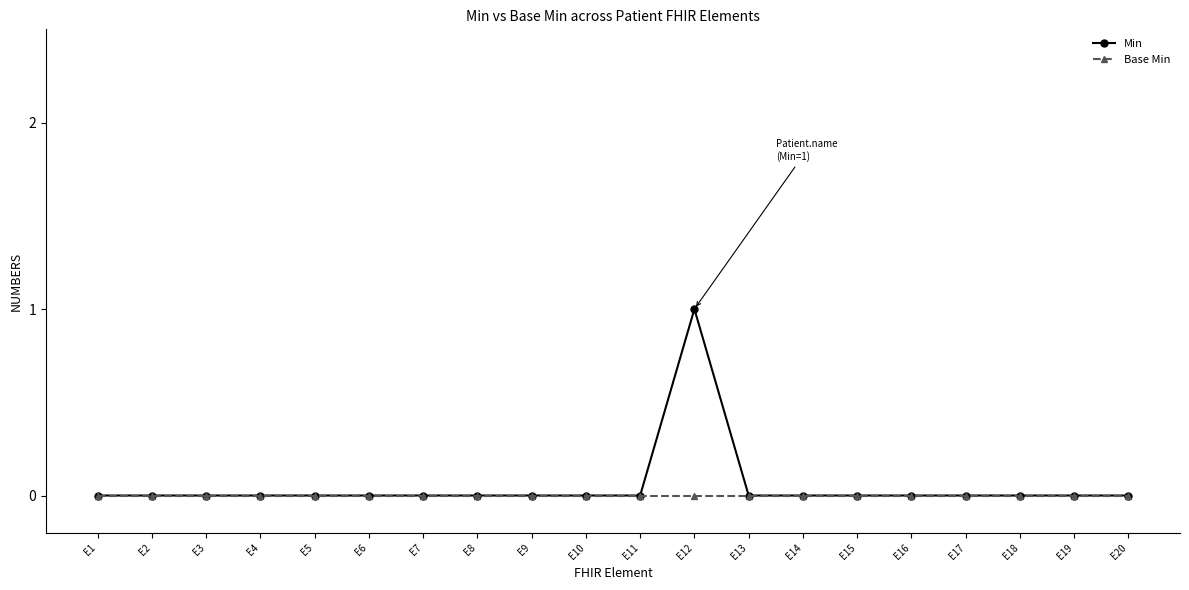

List the series in order of their overall mean, lowest first.

Base Min, Min